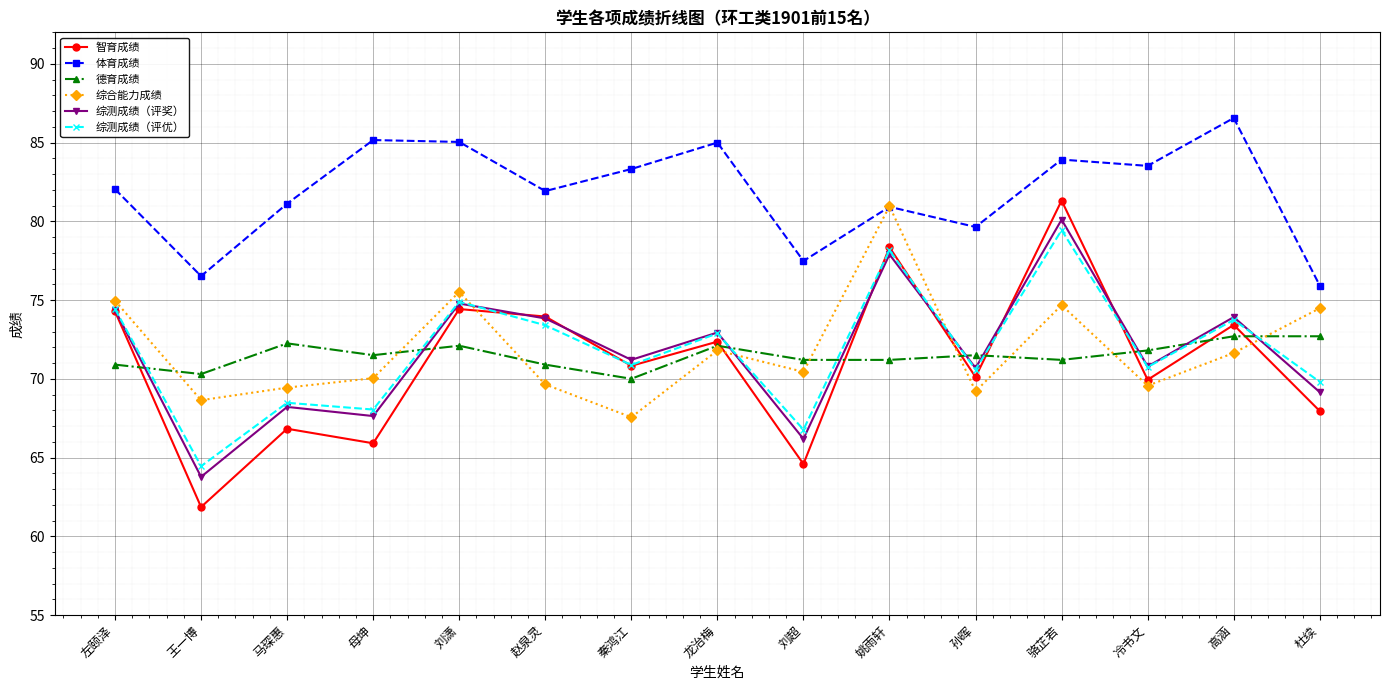

What is the value of the 综测成绩（评优） point at the 15th from the left?

69.8